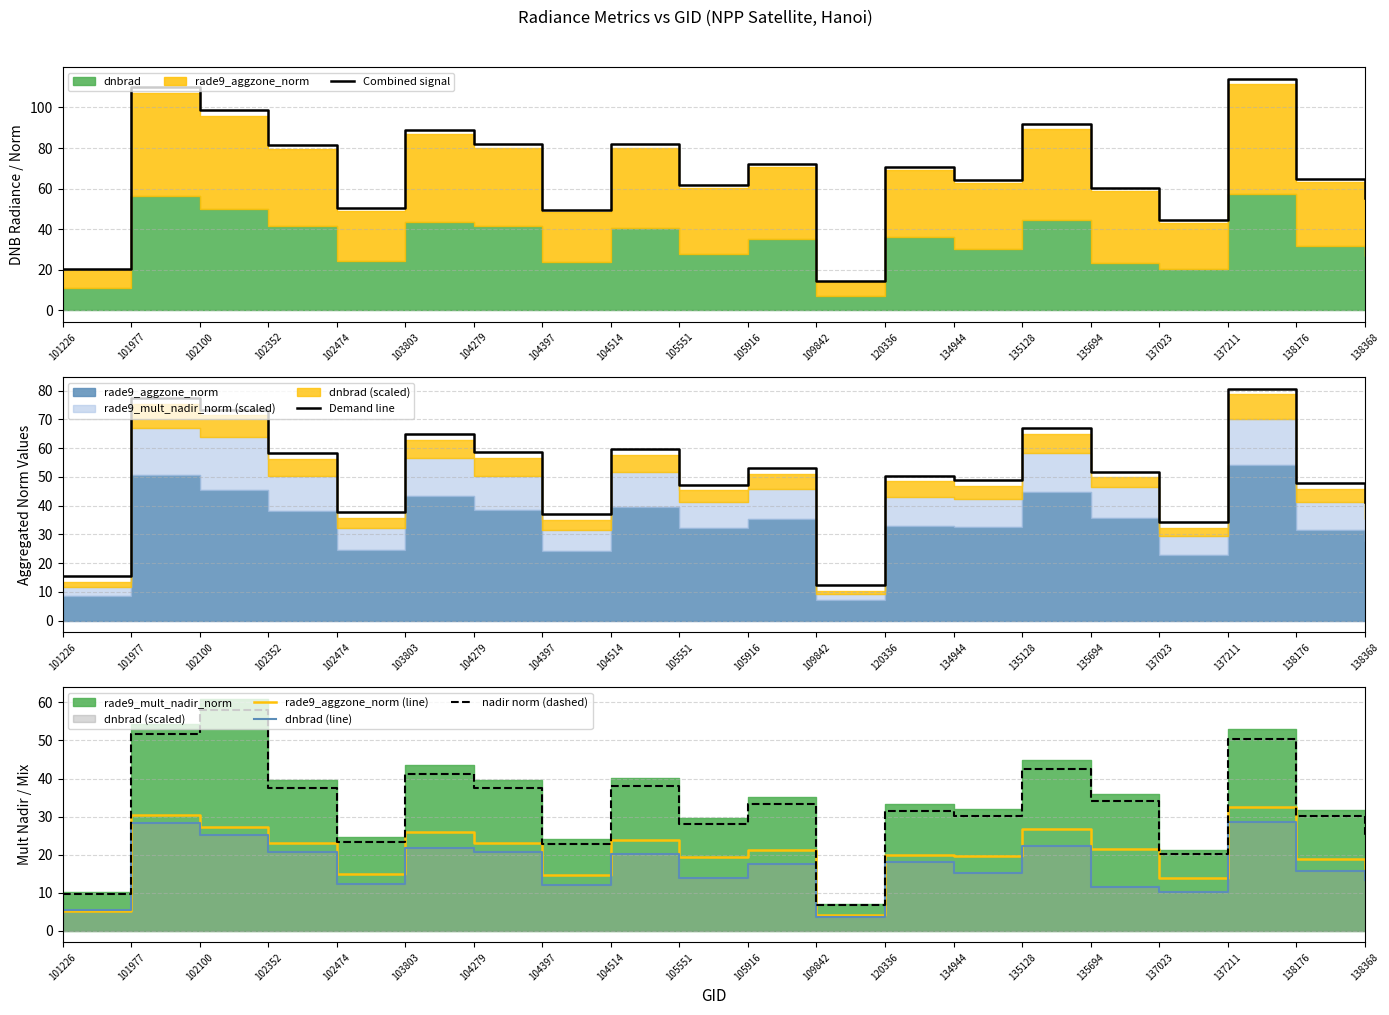

True or false: Demand line and Combined signal intersect in this chart.

False